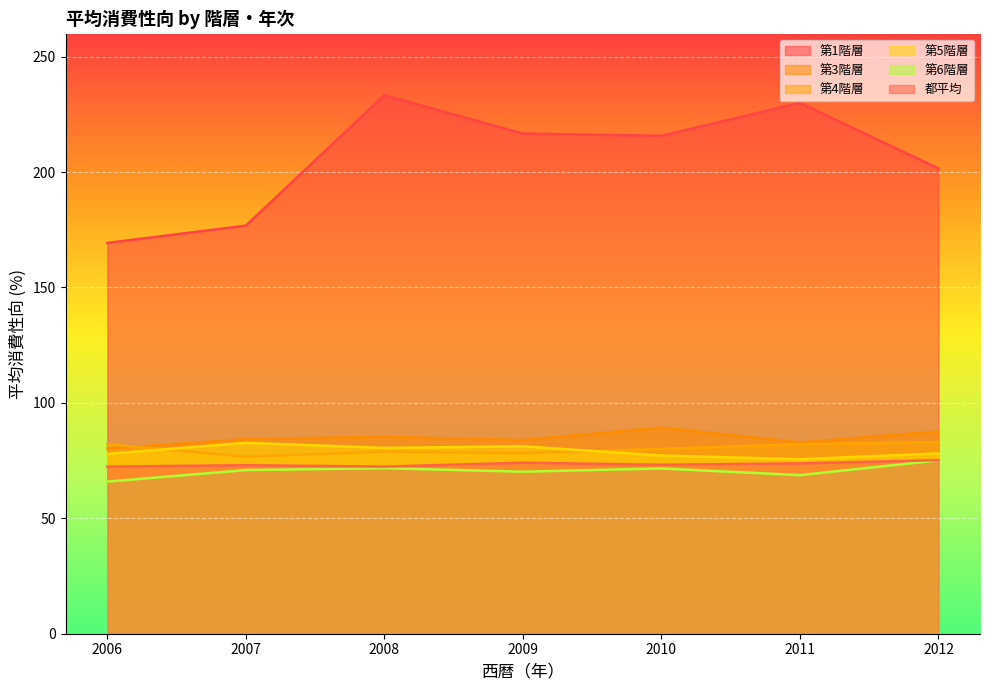

True or false: 第1階層 has a value of 122.8 at 2007.

False